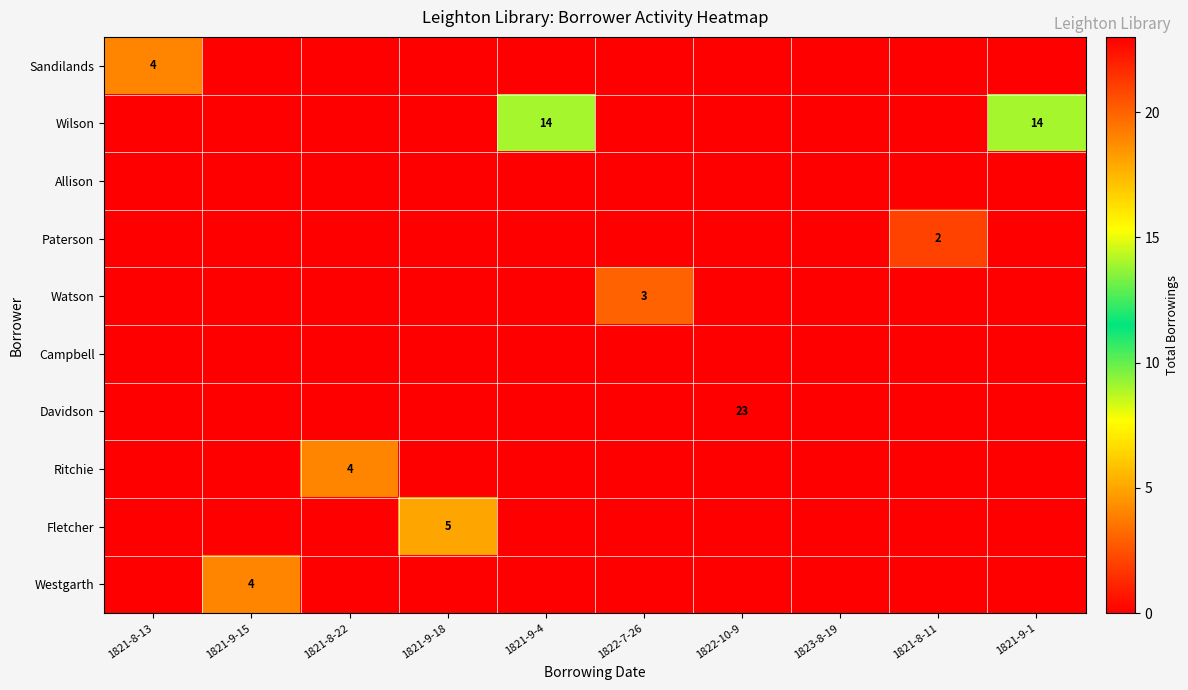

Is it true that Sandilands equals 2 at 1821-8-13?

False